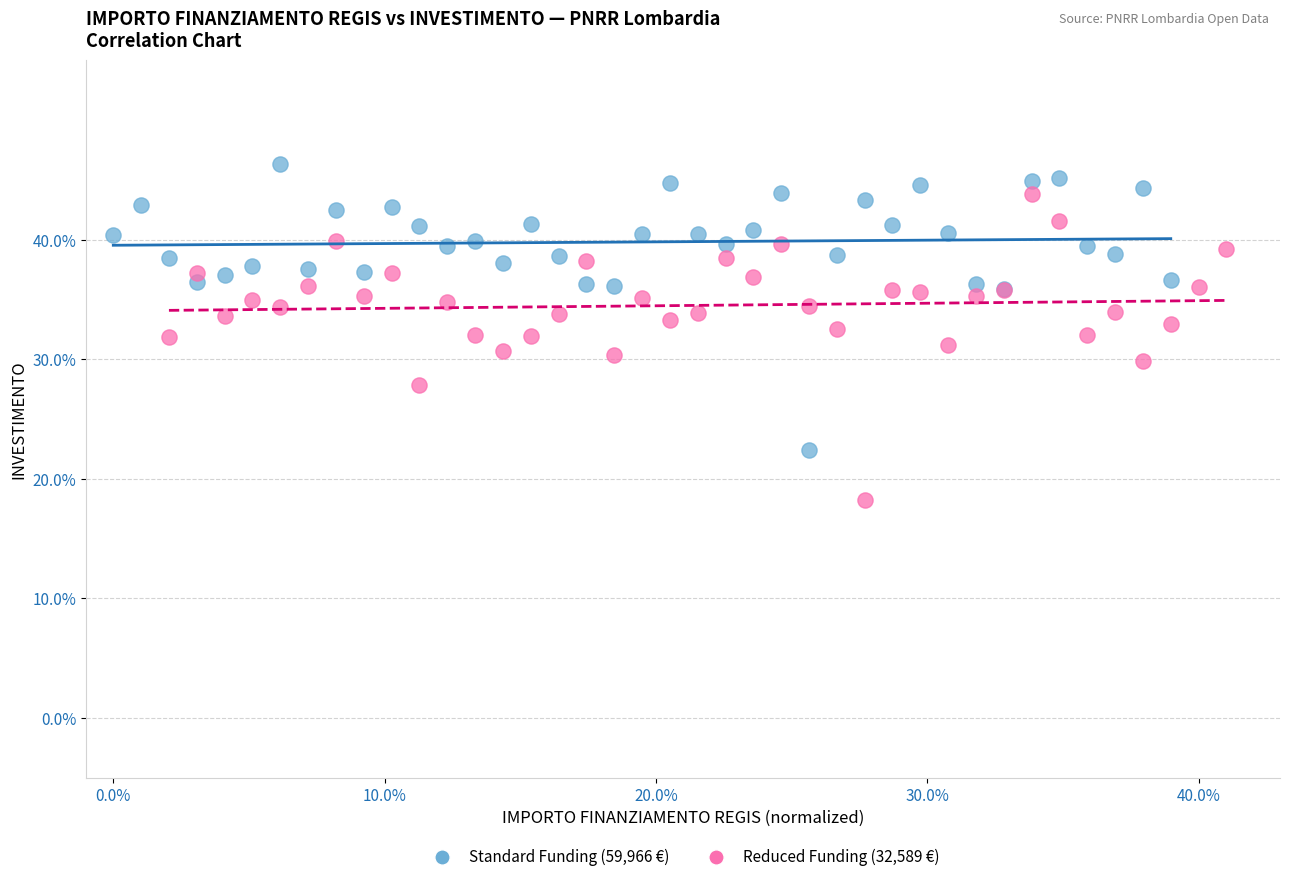

Which series reaches the minimum Y coordinate?

Reduced Funding (32,589 €)